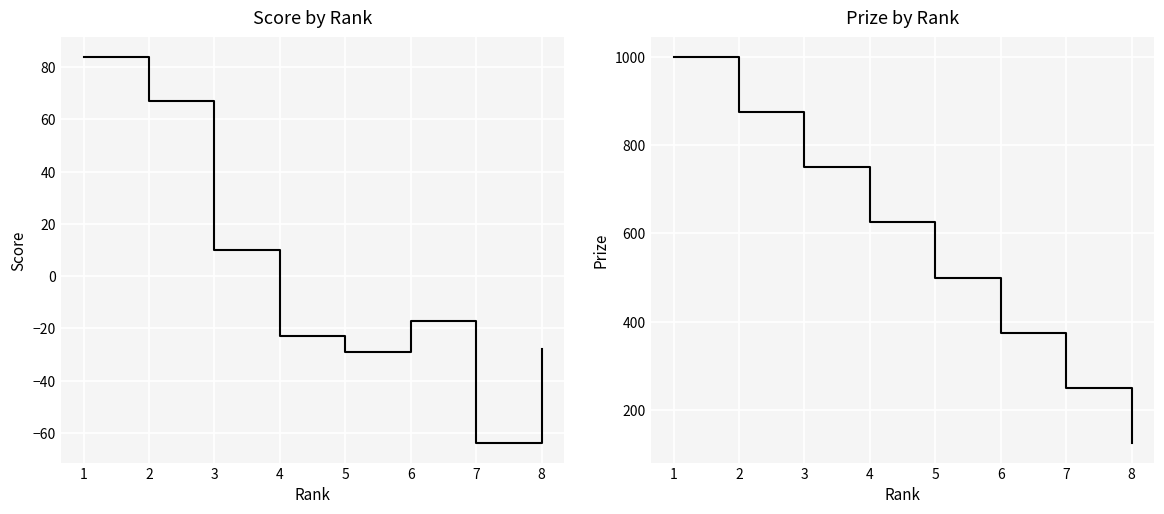

What is the spread (max minus min) of values at 8?

153